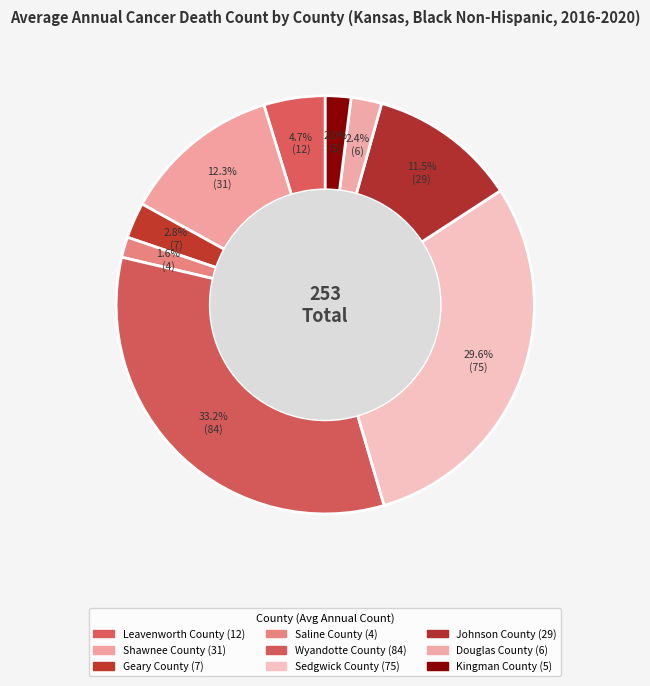

True or false: Johnson County accounts for 1% of the total.

False